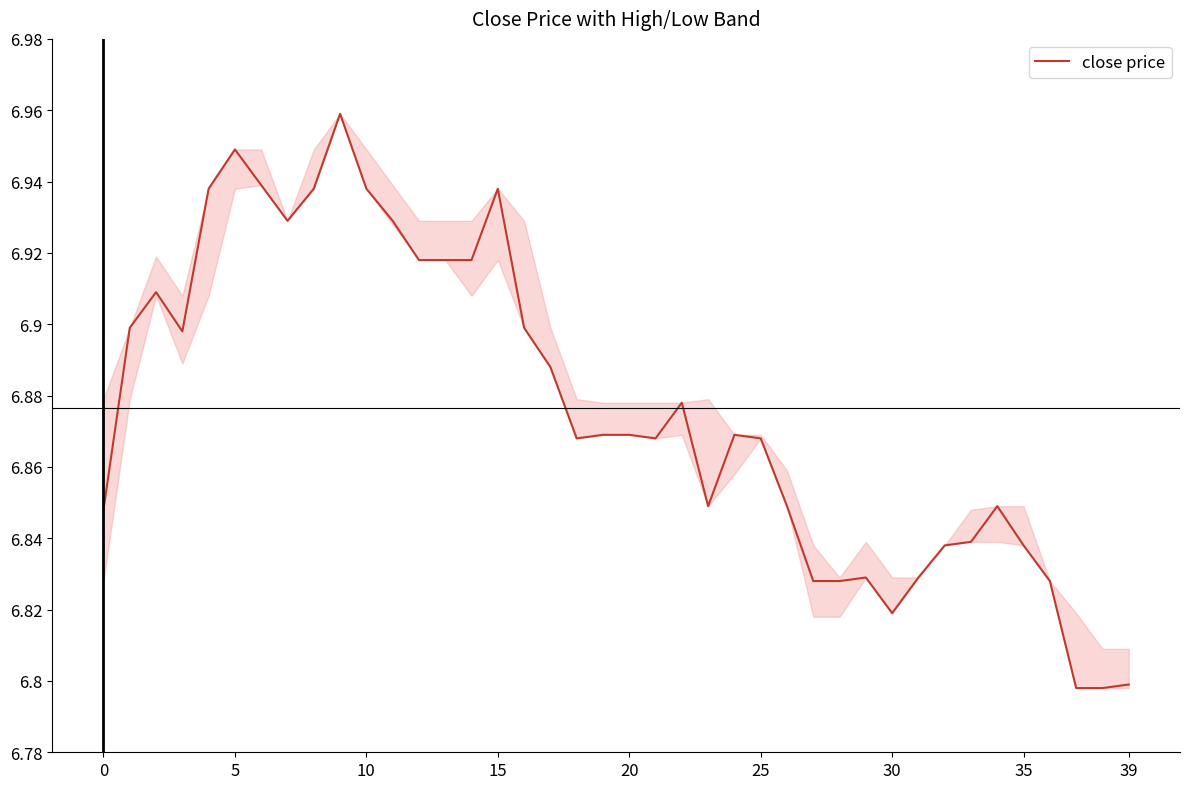

What is the label of the 24th point from the left?

23